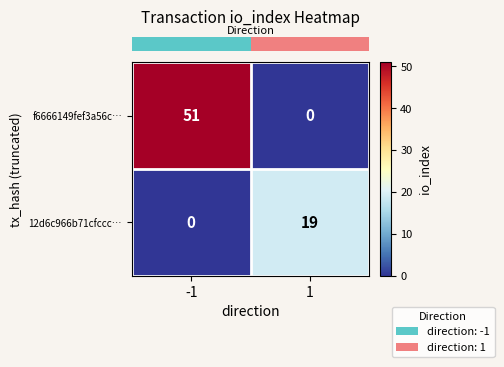

Is it true that f6666149fef3a56c… equals 0 at 1?

True